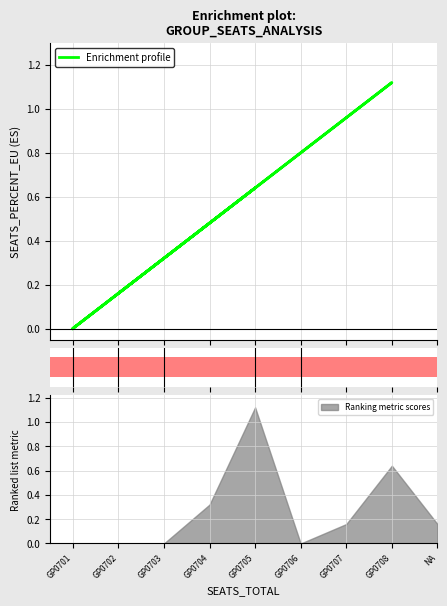

Which category has the highest value in the Ranking metric scores series?

GP0705